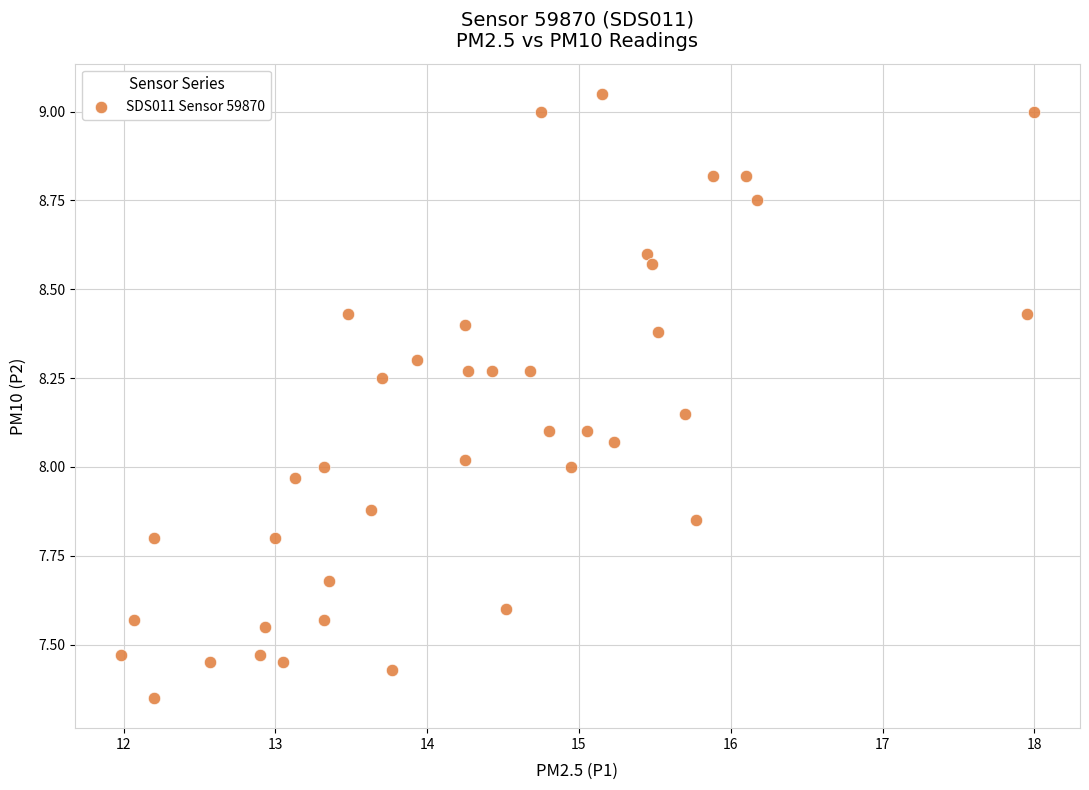

What is the range of X values (max minus min)?

6.0